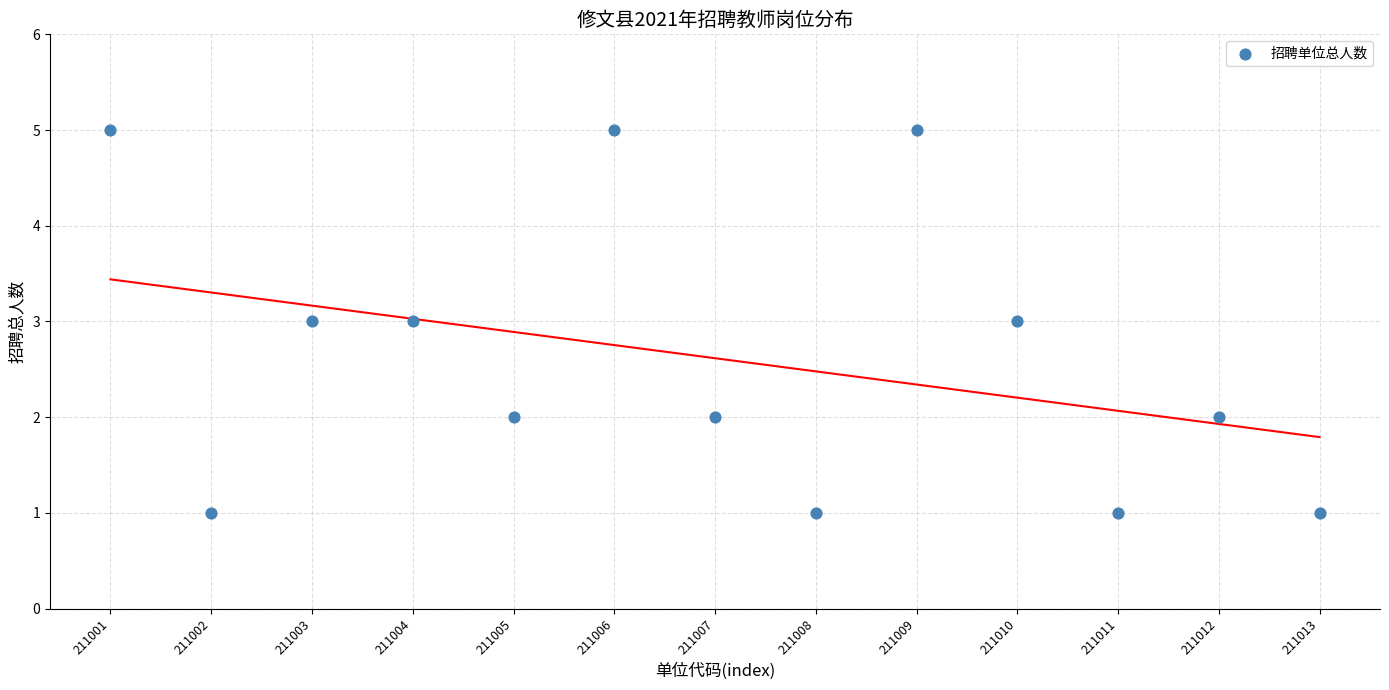

Count the number of points in this scatter plot.

13